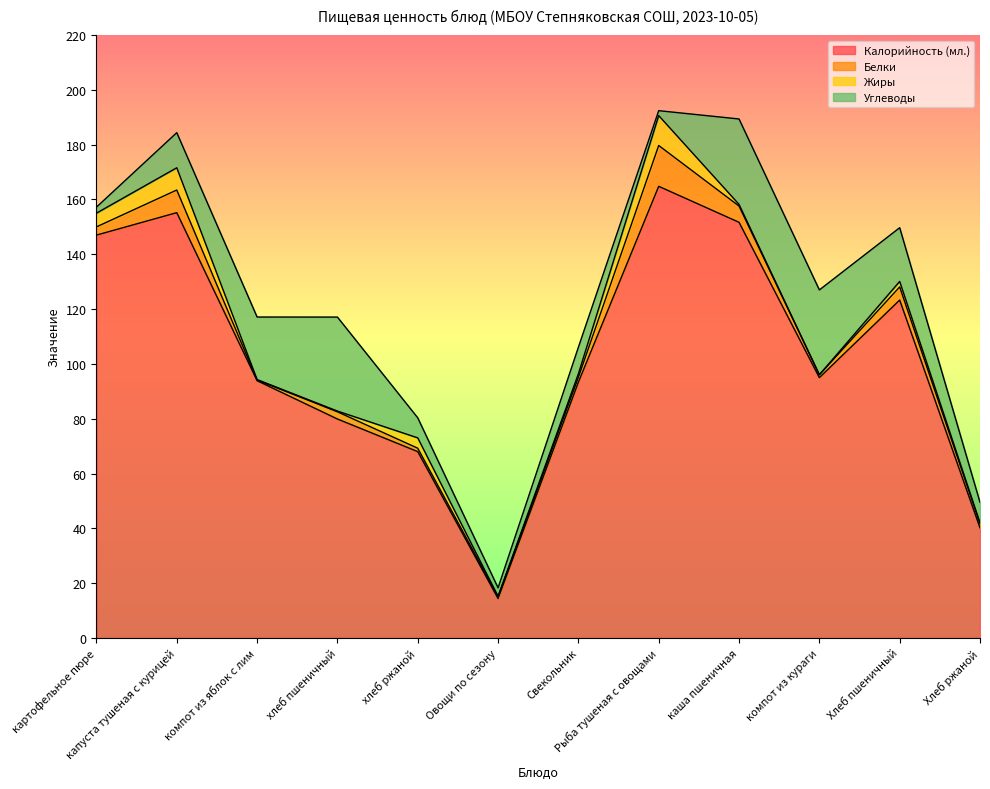

List the labels in order of Углеводы value, smallest first.

Рыба тушеная с овощами, картофельное пюре, Овощи по сезону, хлеб ржаной, Хлеб ржаной, Свекольник, капуста тушеная с курицей, Хлеб пшеничный, компот из яблок с лим, компот из кураги, каша пшеничная, хлеб пшеничный